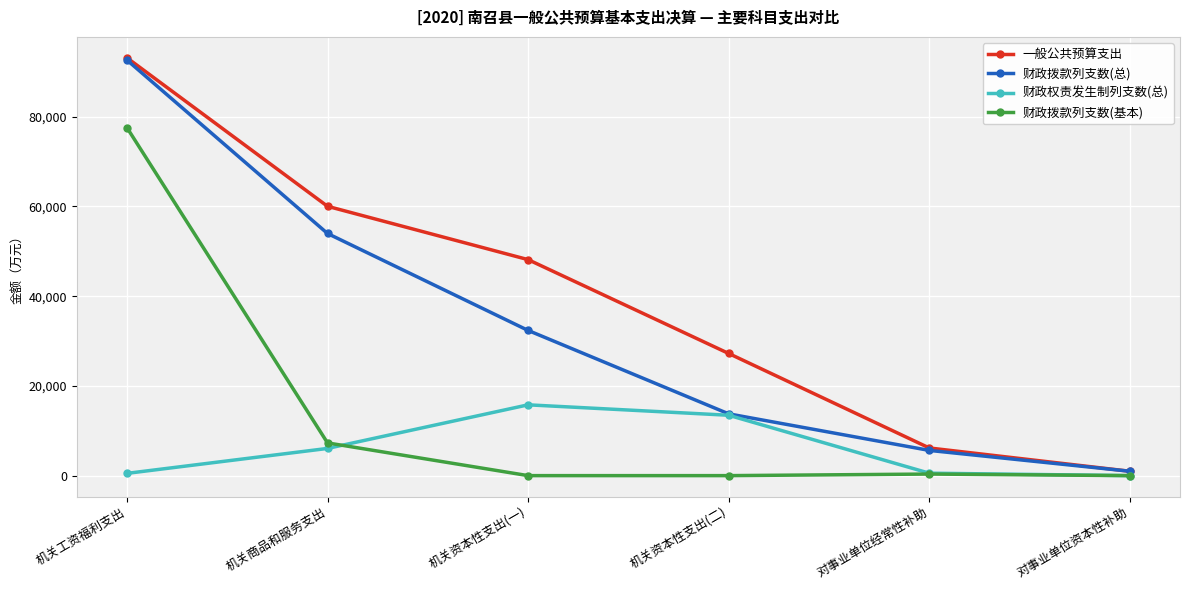

List the series in order of their overall mean, lowest first.

财政权责发生制列支数(总), 财政拨款列支数(基本), 财政拨款列支数(总), 一般公共预算支出